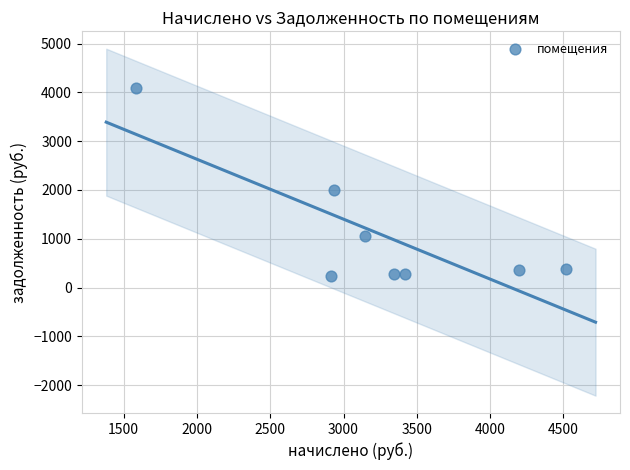

What is the average Y value?

1084.6